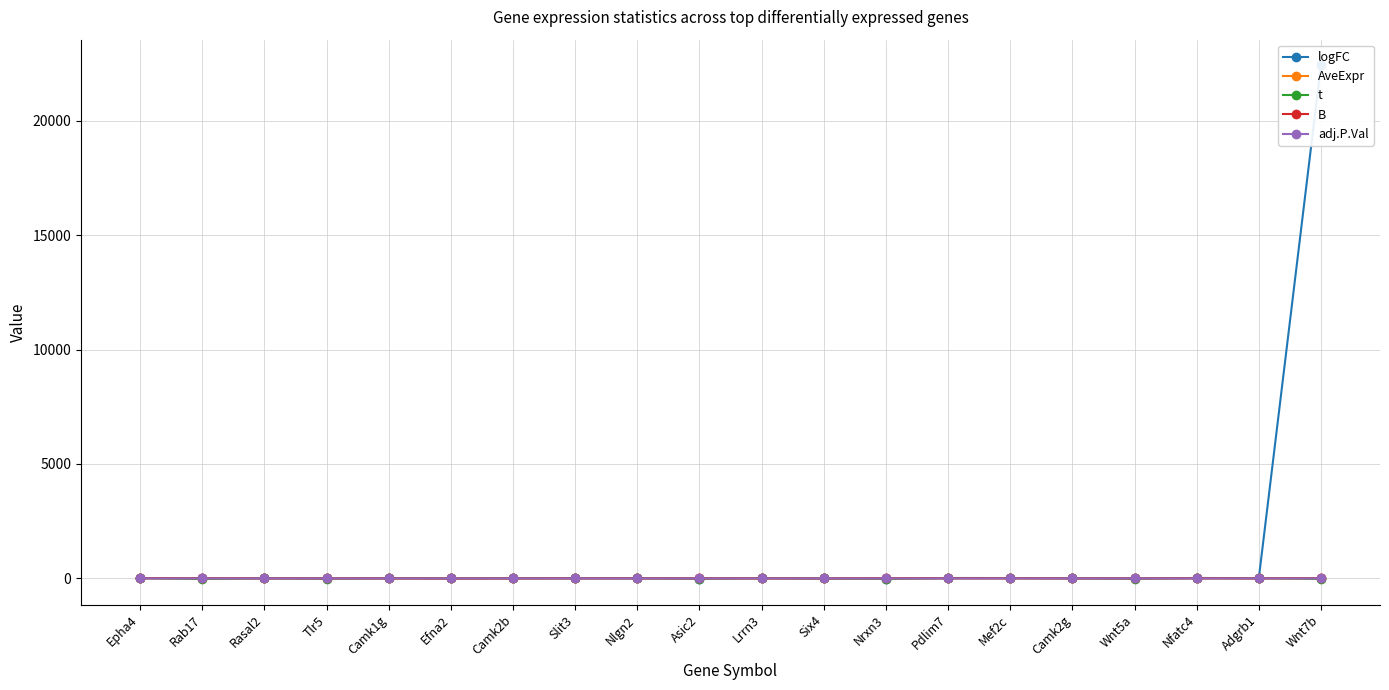

Does the chart display data point markers on the line(s)?

Yes